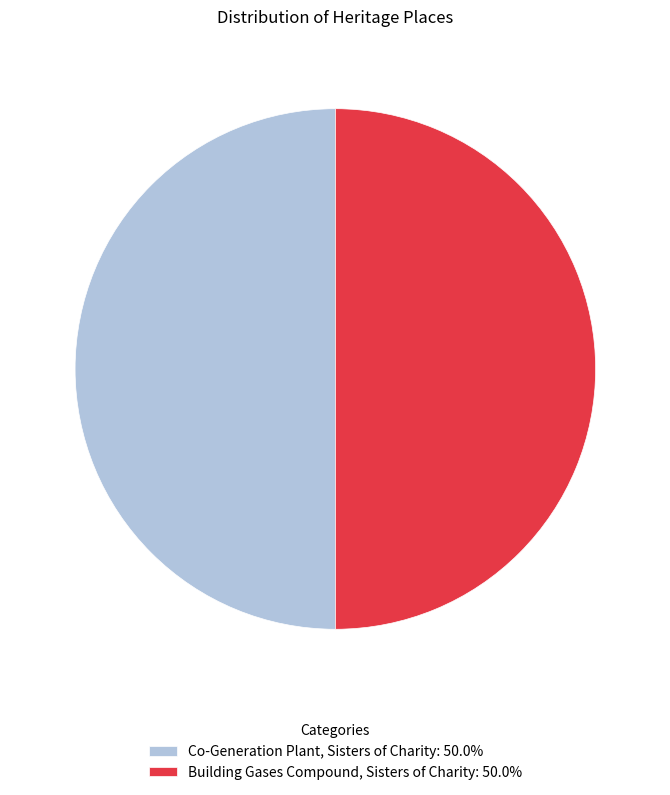

What is the ratio of the value at Co-Generation Plant, Sisters of Charity: 50.0% to the value at Building Gases Compound, Sisters of Charity: 50.0%?

1.0